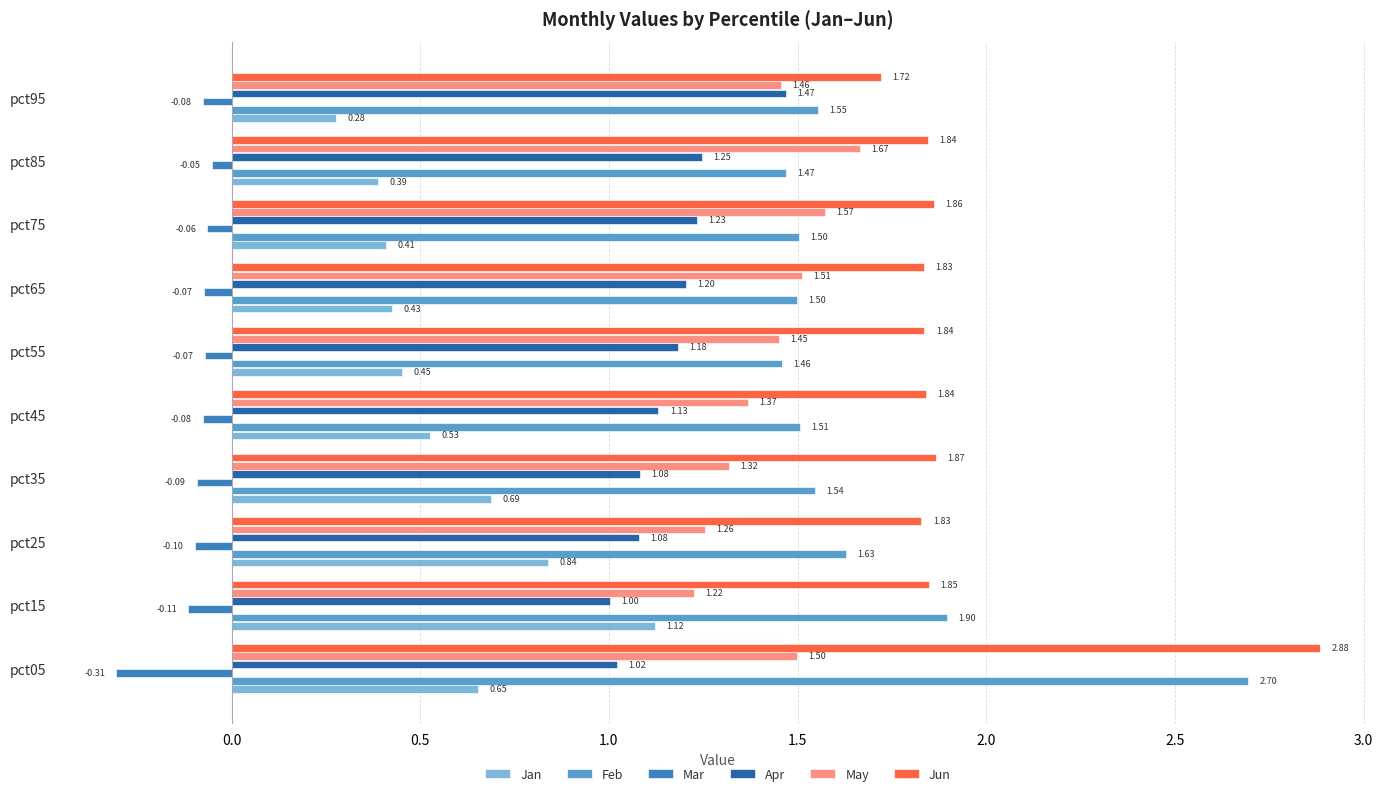

Which series has the largest range (max minus min)?

Feb